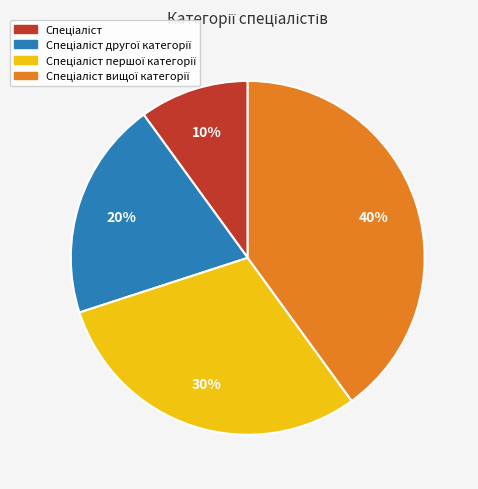

To the nearest percent, what is the difference between the largest and smallest slice percentages?

30%